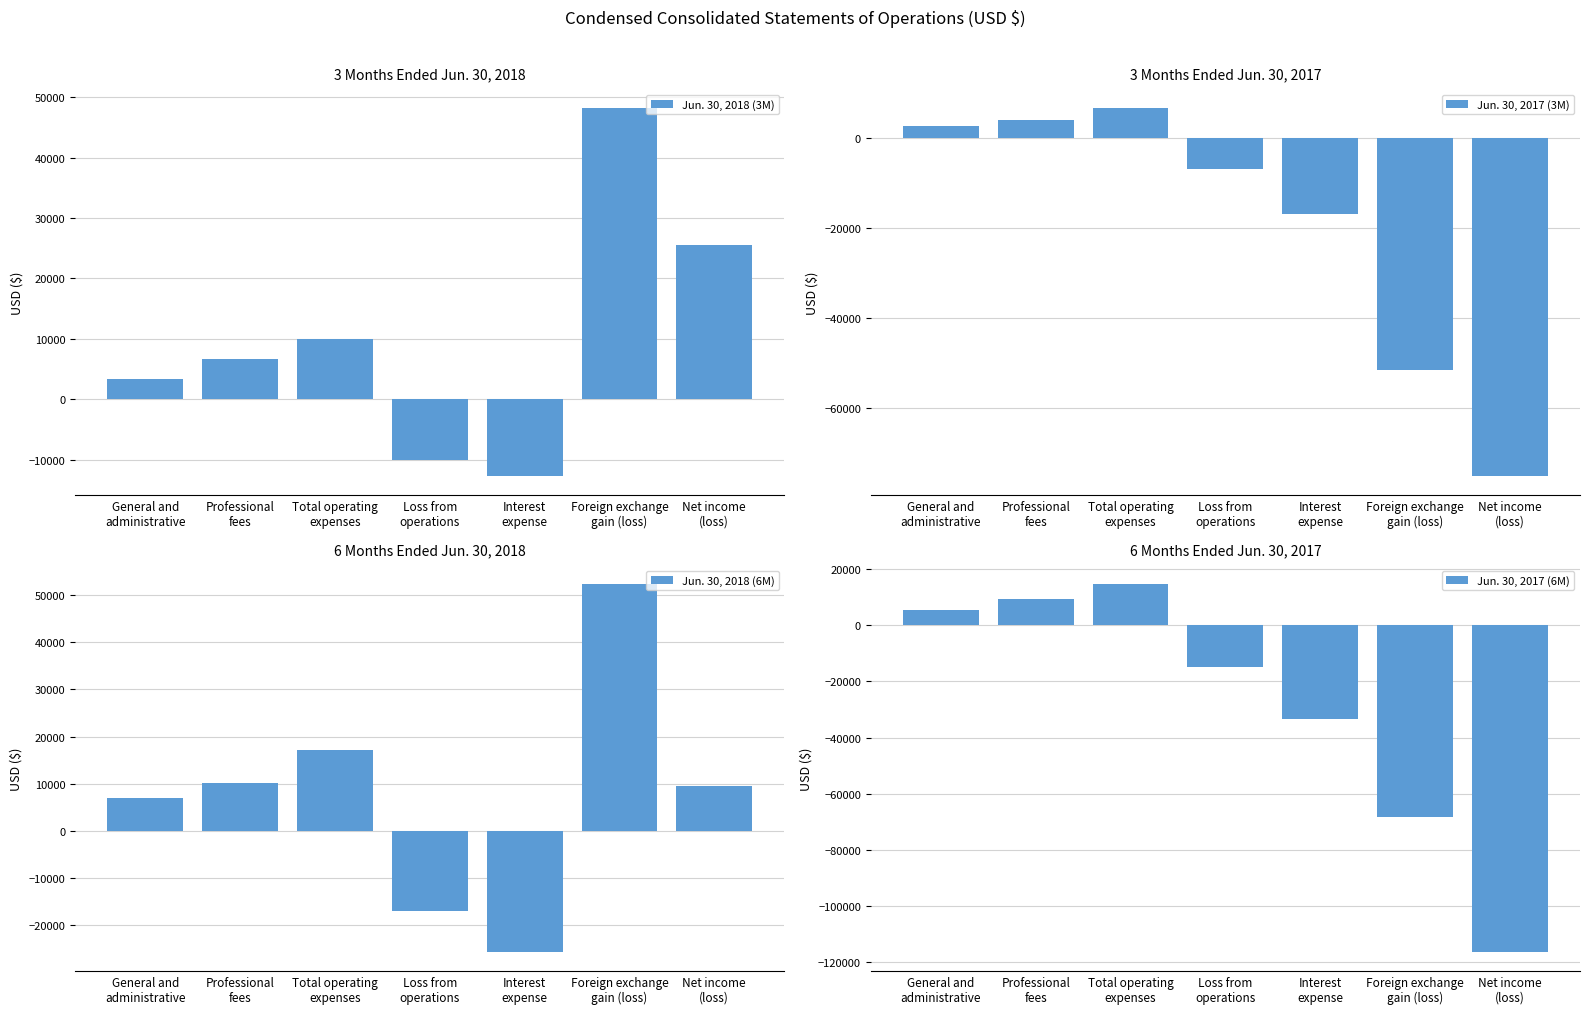

Reading right to left, transcribe all the data shown in this chart.

Jun. 30, 2018 (3M): Net income
(loss)=25479	Foreign exchange
gain (loss)=48268	Interest
expense=-12771	Loss from
operations=-10018	Total operating
expenses=10018	Professional
fees=6675	General and
administrative=3343
Jun. 30, 2017 (3M): Net income
(loss)=-75151	Foreign exchange
gain (loss)=-51475	Interest
expense=-16872	Loss from
operations=-6804	Total operating
expenses=6804	Professional
fees=4000	General and
administrative=2804
Jun. 30, 2018 (6M): Net income
(loss)=9569	Foreign exchange
gain (loss)=52450	Interest
expense=-25784	Loss from
operations=-17097	Total operating
expenses=17097	Professional
fees=10213	General and
administrative=6884
Jun. 30, 2017 (6M): Net income
(loss)=-116414	Foreign exchange
gain (loss)=-68183	Interest
expense=-33470	Loss from
operations=-14761	Total operating
expenses=14761	Professional
fees=9381	General and
administrative=5380